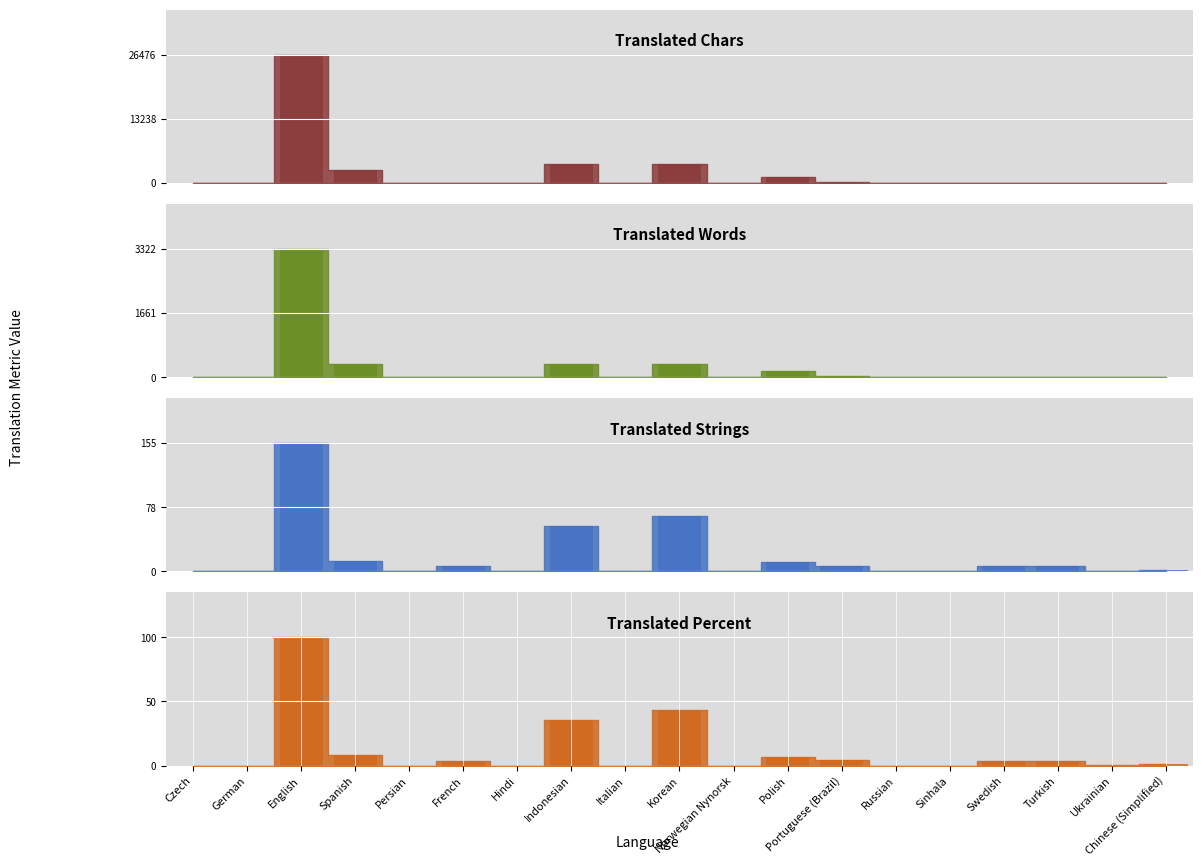

What is the label of the 9th bar from the right?

Norwegian Nynorsk